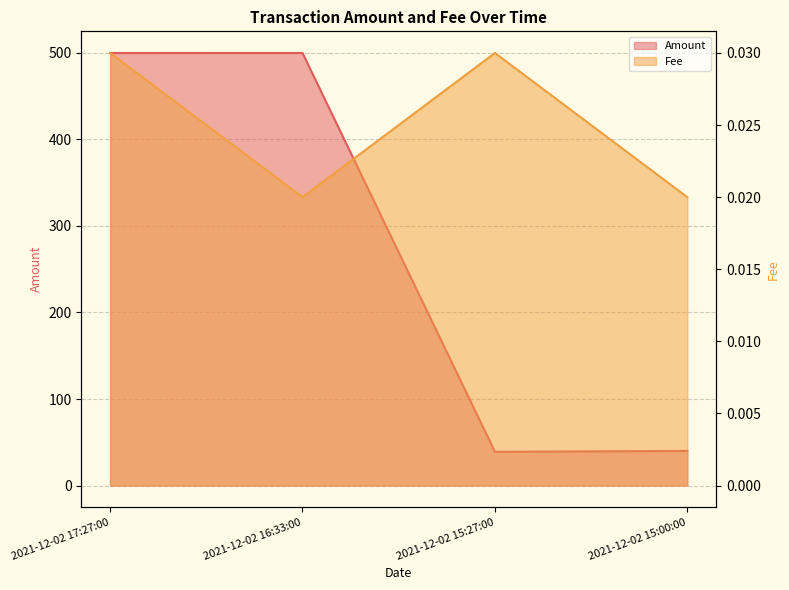

Which series has the largest total across all categories?

Amount